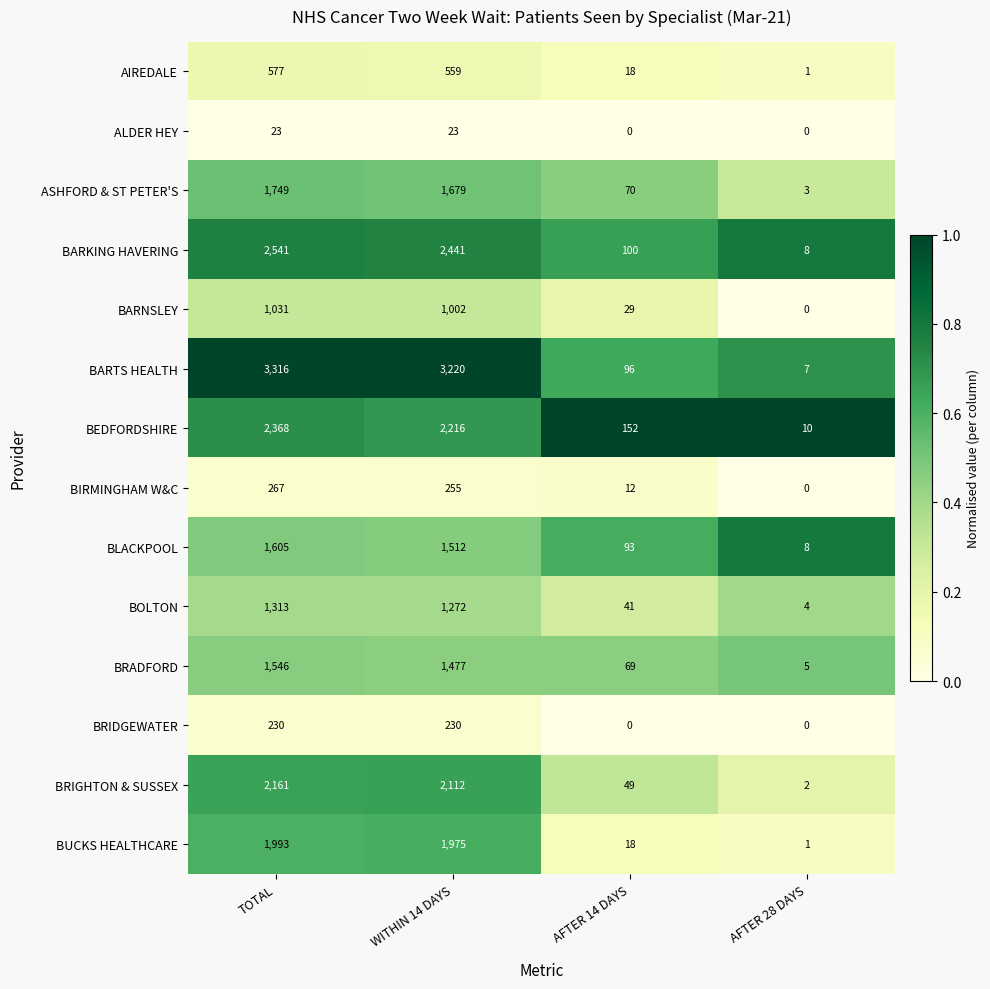

Where does the AIREDALE series first go above 559?

TOTAL